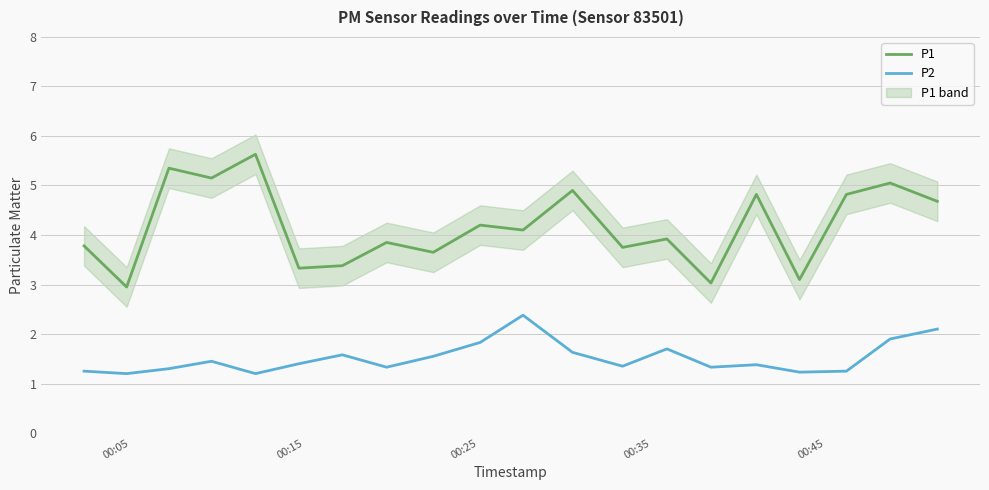

True or false: P2 and P1 cross at least once.

False